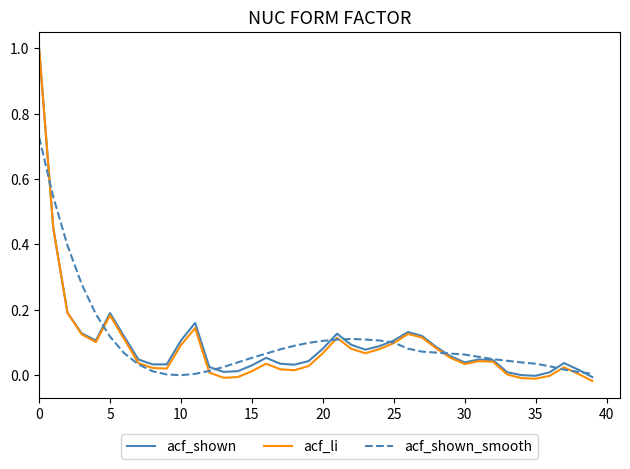

Which series has the widest spread of values?

acf_li